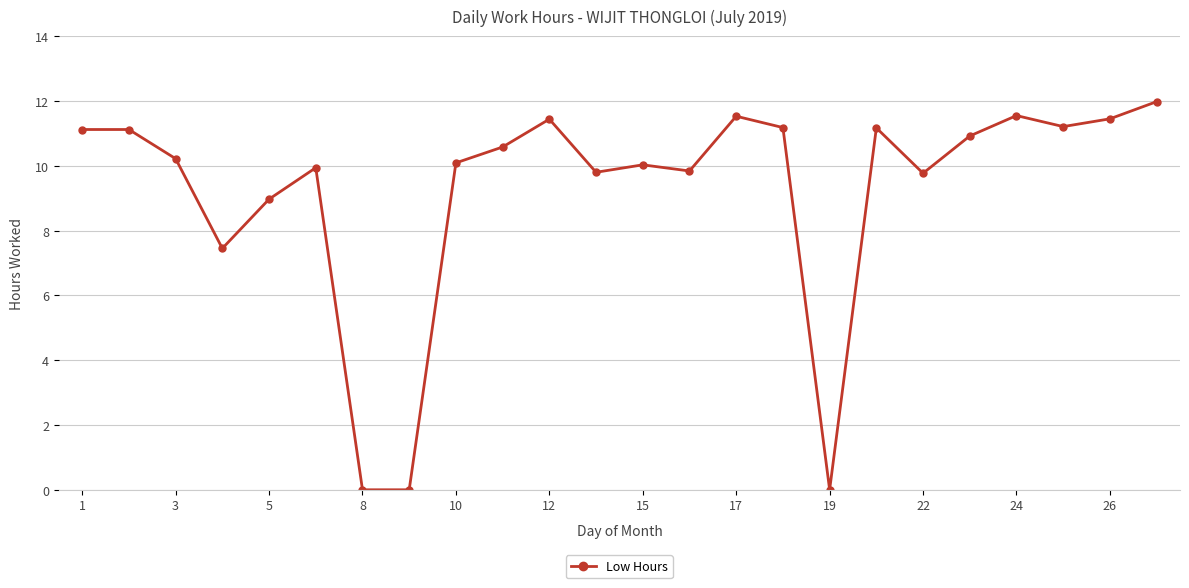

What is the average value?

9.2